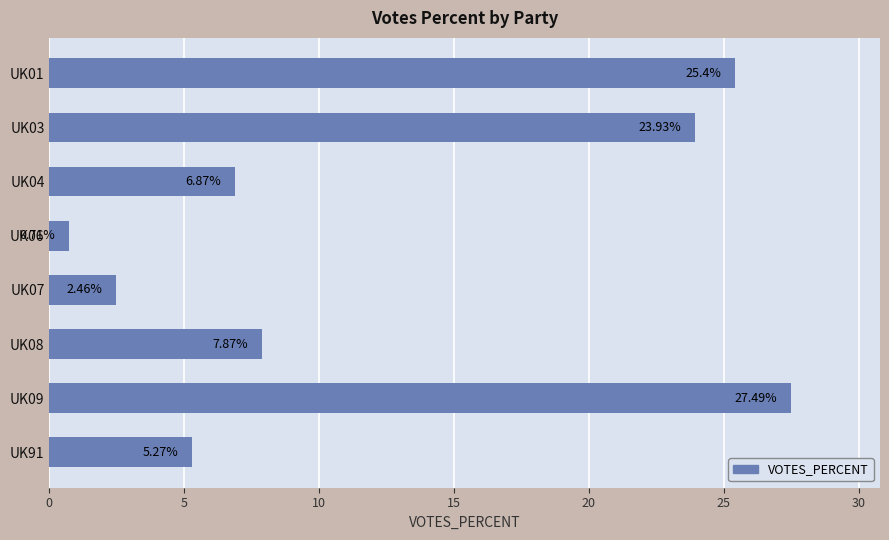

What is the difference between the values at UK08 and UK03?

16.1